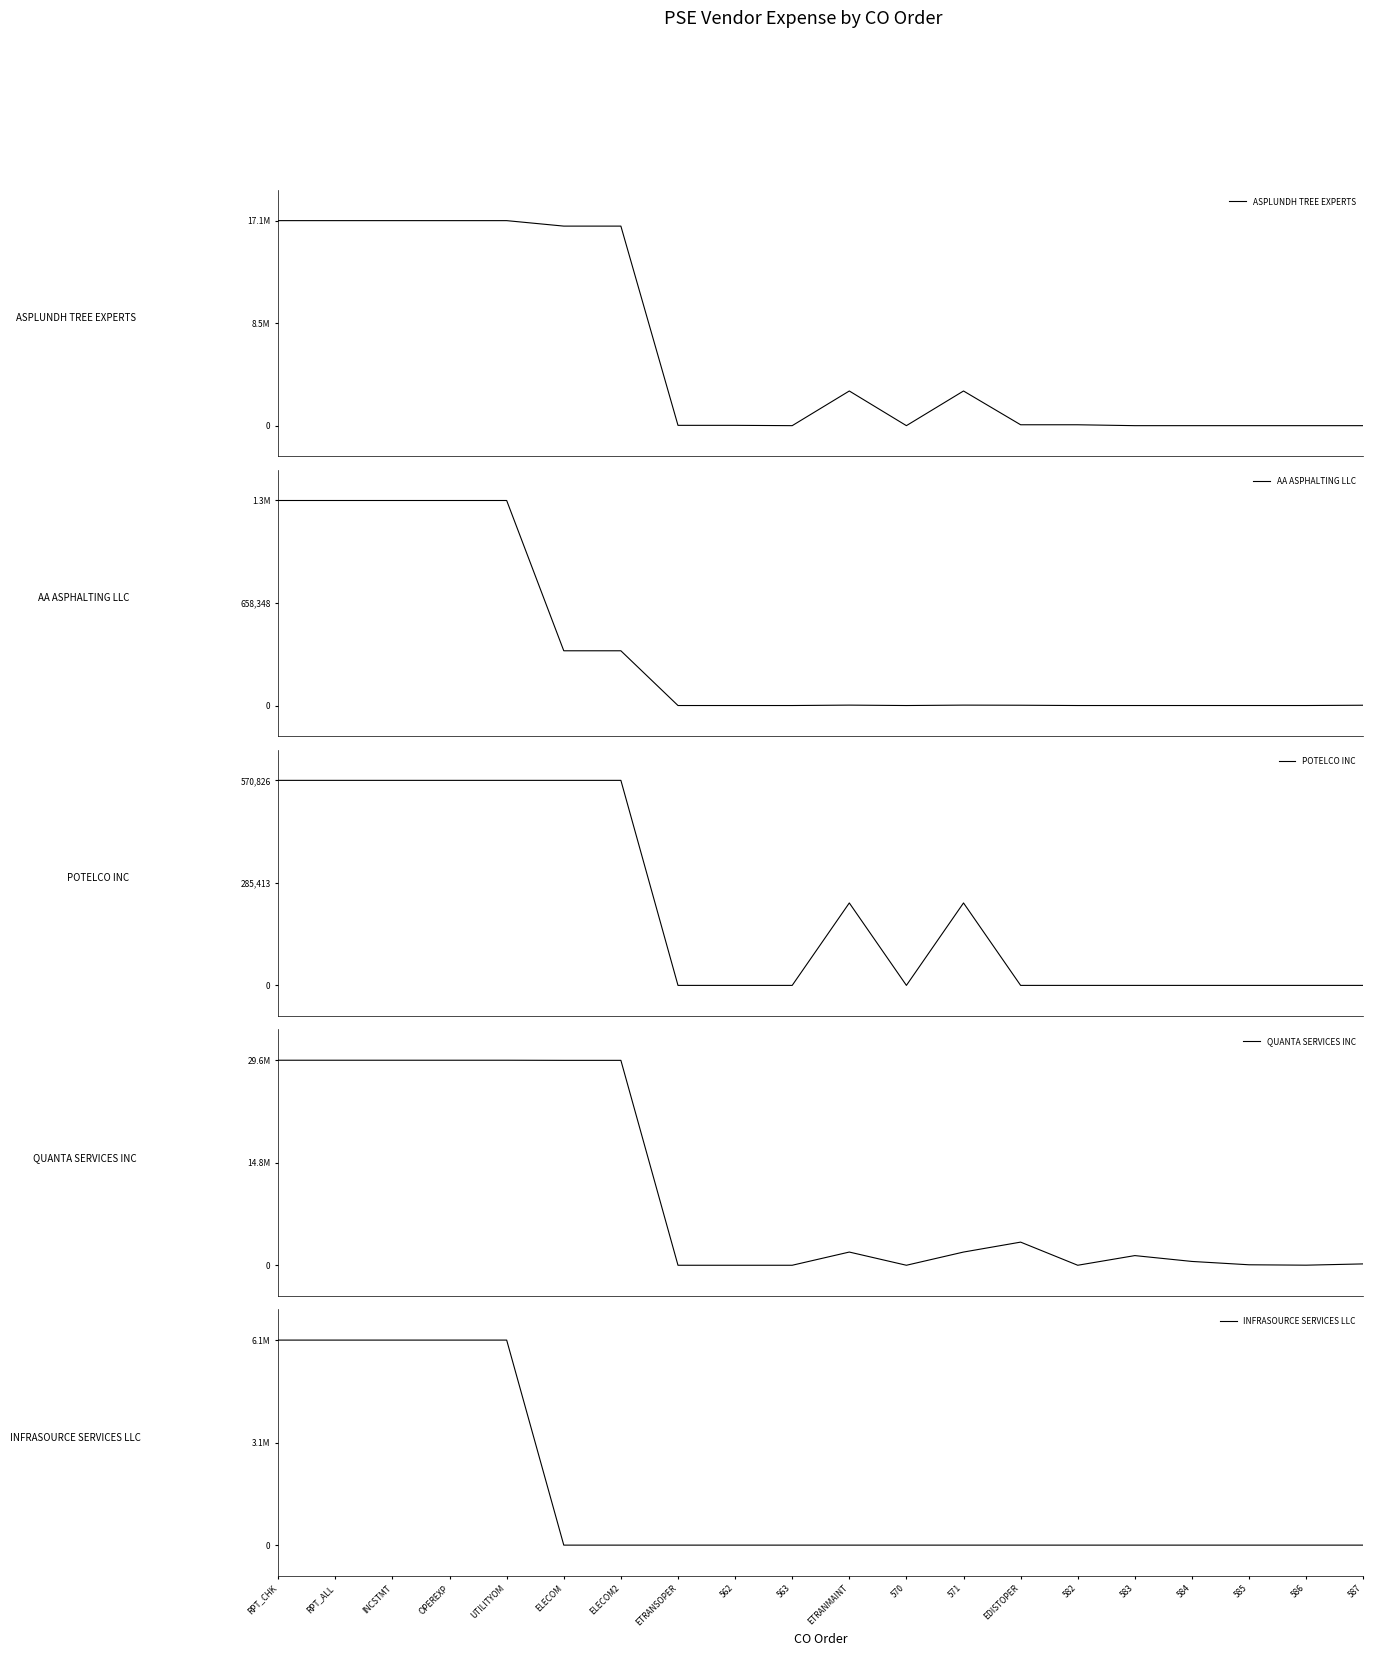

The AA ASPHALTING LLC series shows -836401 at ETRANSOPER. True or false?

False